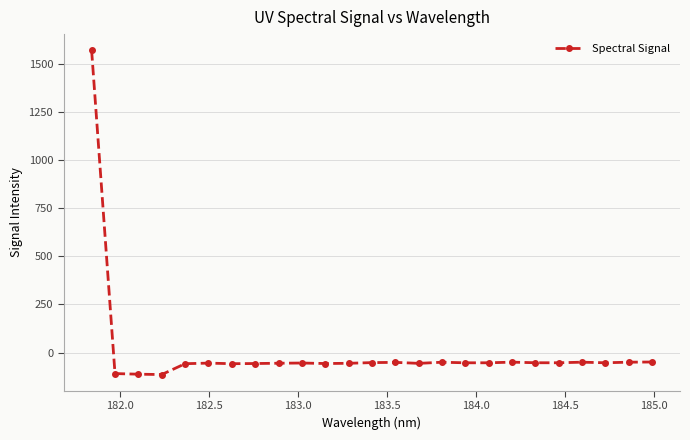

What is the value of the 16th point from the left?

-50.3